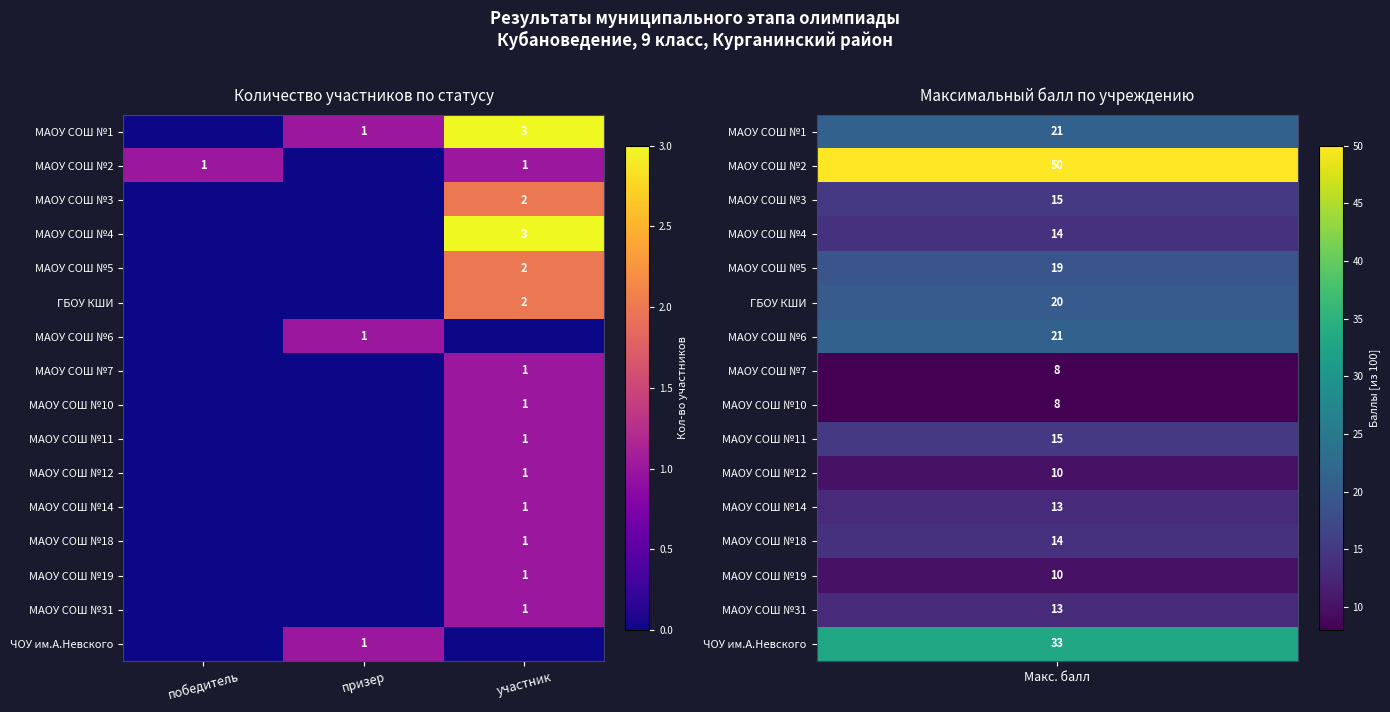

The value of МАОУ СОШ №14 at участник is 2. True or false?

False